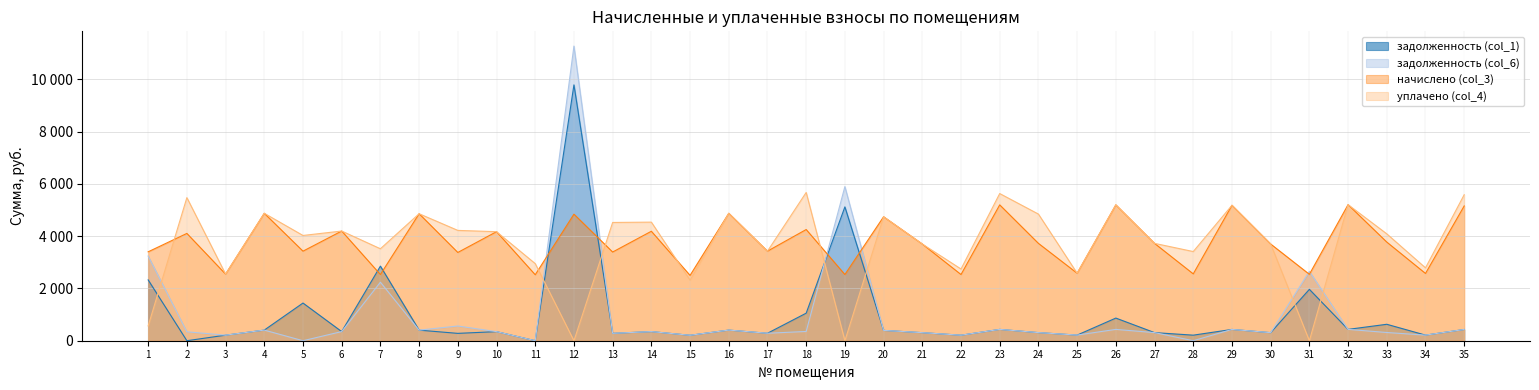

How many lines are shown in the chart?

4